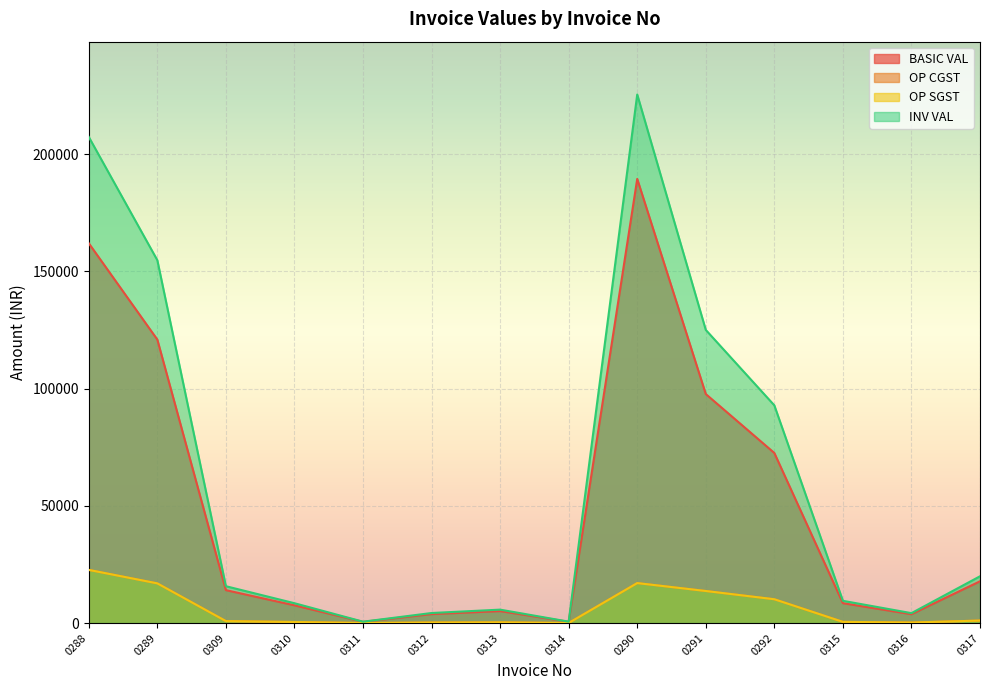

Which series has the largest range (max minus min)?

INV VAL